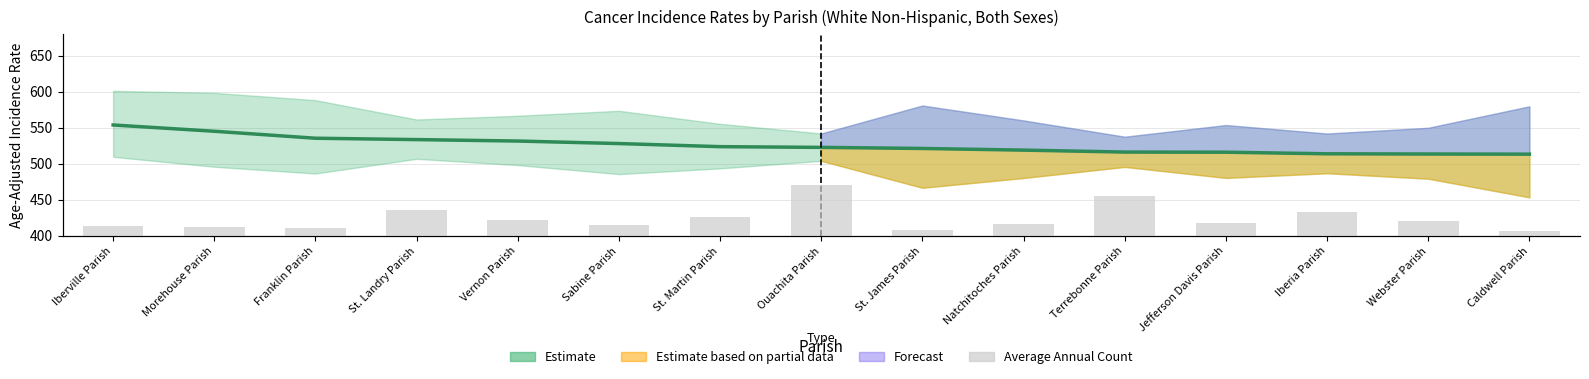

At which label does Average Annual Count reach its peak?

Ouachita Parish